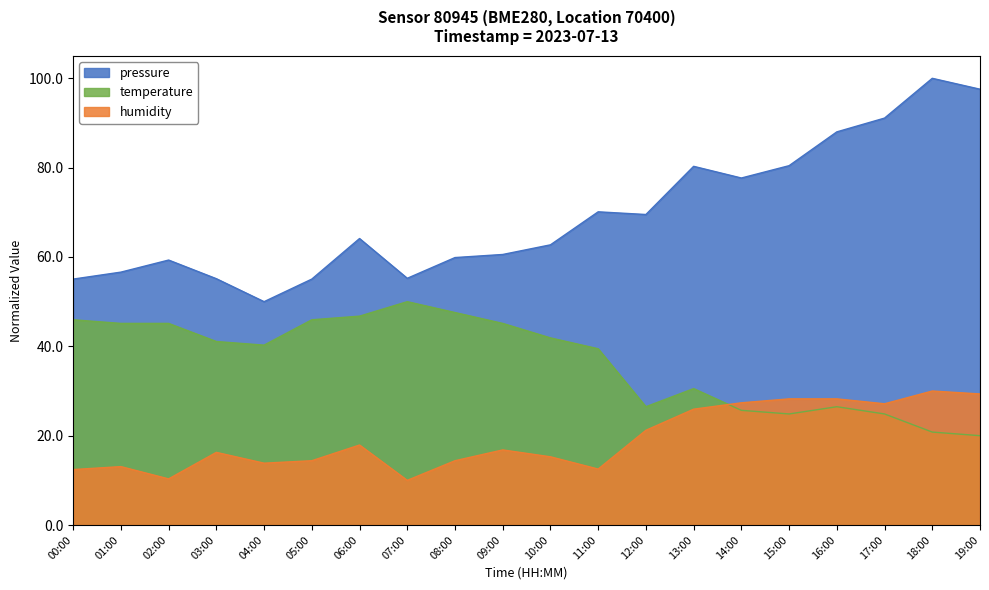

The pressure series shows 79.3 at 03:00. True or false?

False